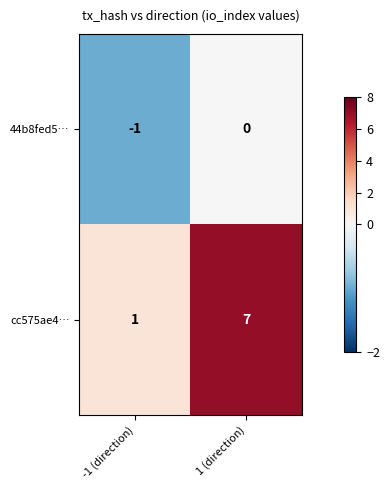

Is it true that cc575ae4… equals 1 at -1 (direction)?

True